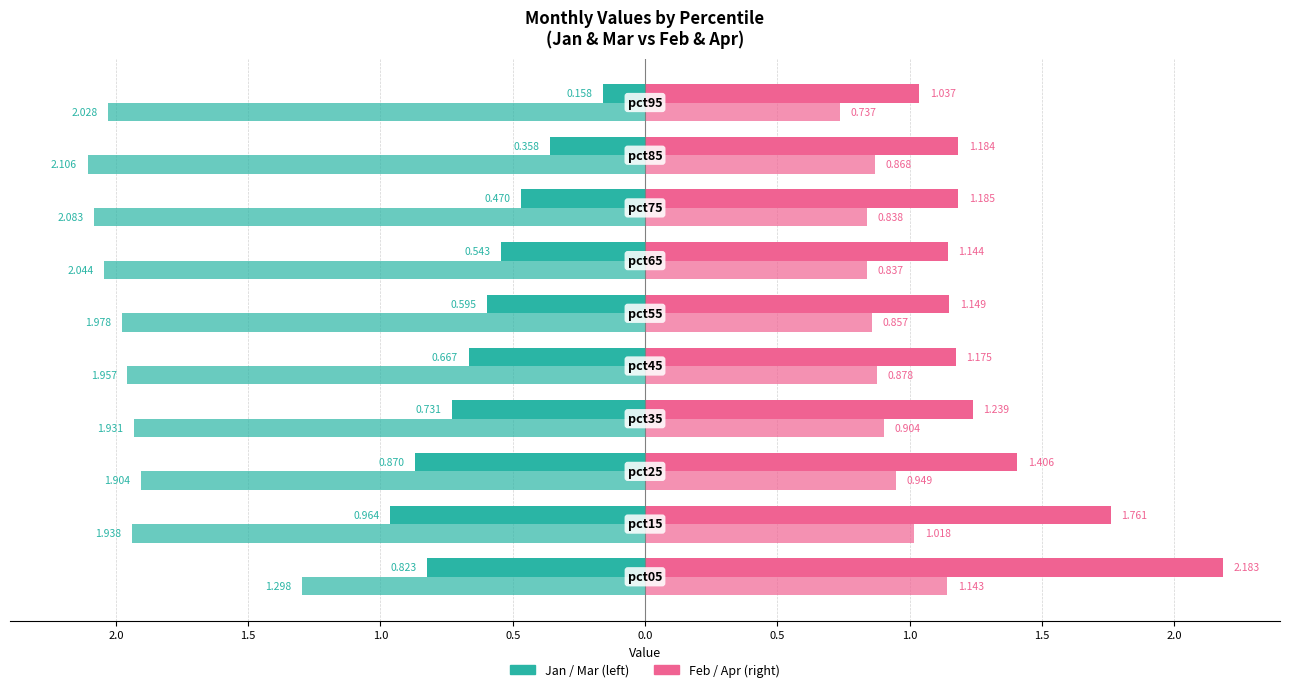

Is it true that Jan equals -0.8 at 1.0?

False